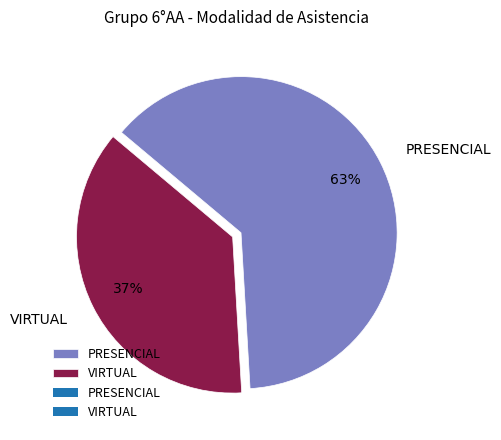

To the nearest percent, what is the difference between the PRESENCIAL and VIRTUAL slice percentages?

26%